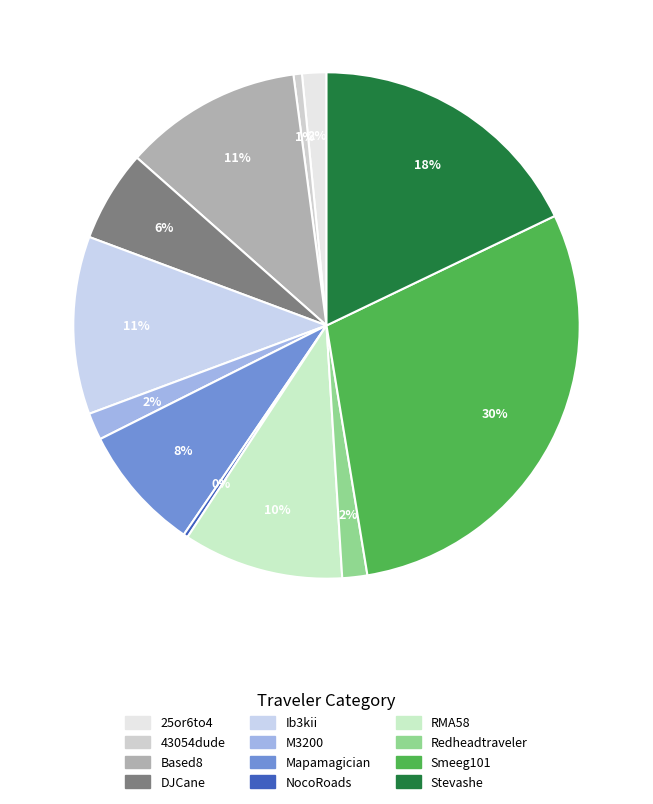

Does any single category account for the majority?

No